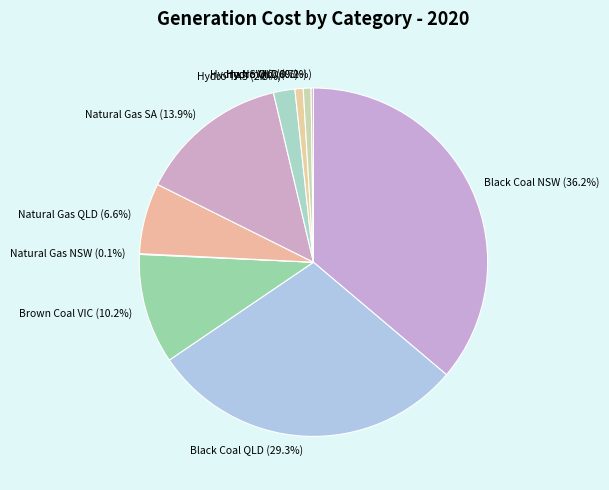

Is it true that Black Coal QLD is 16% of the pie?

False